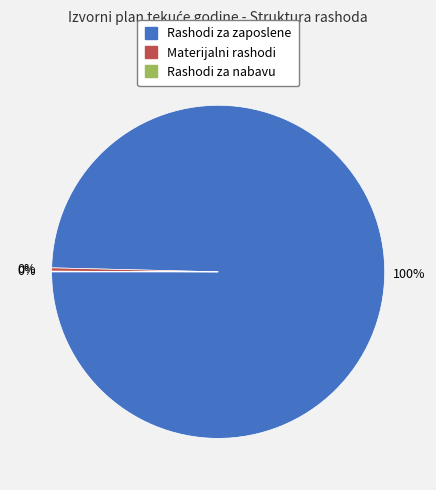

Is there any slice that represents more than half of the pie?

Yes